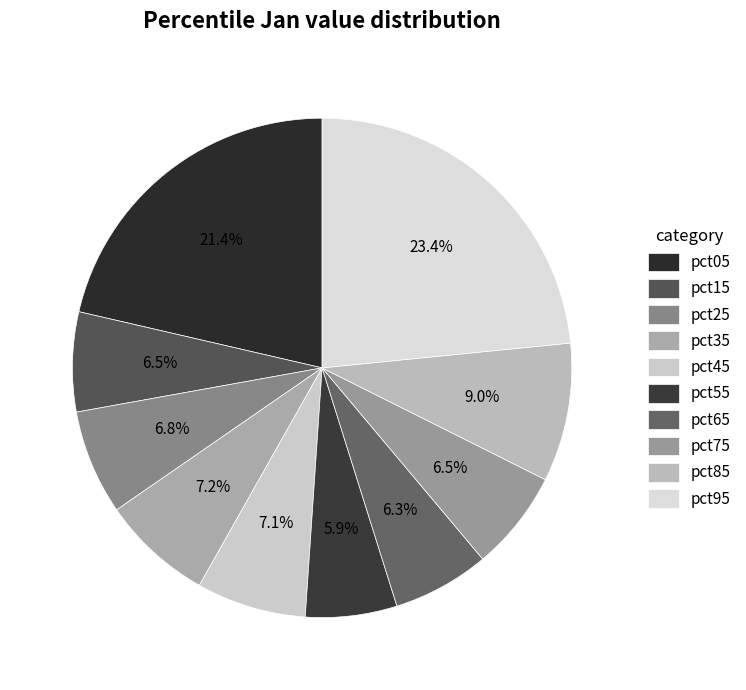

To the nearest percent, what percentage of the pie is pct55?

6%